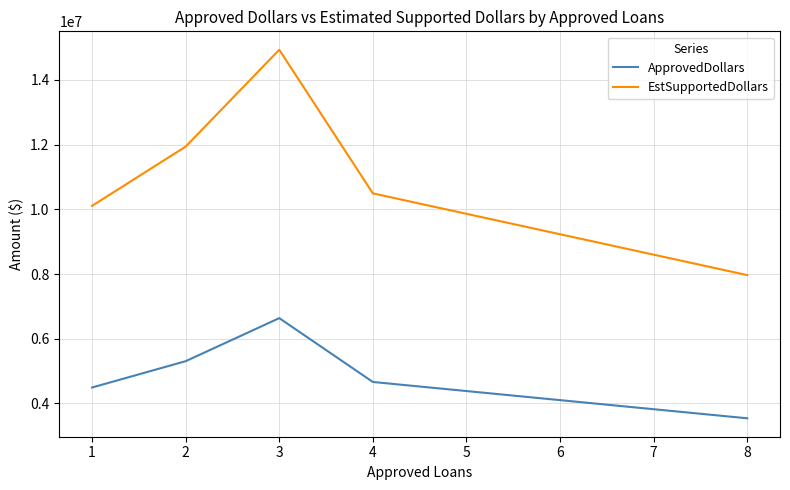

True or false: ApprovedDollars and EstSupportedDollars intersect in this chart.

False